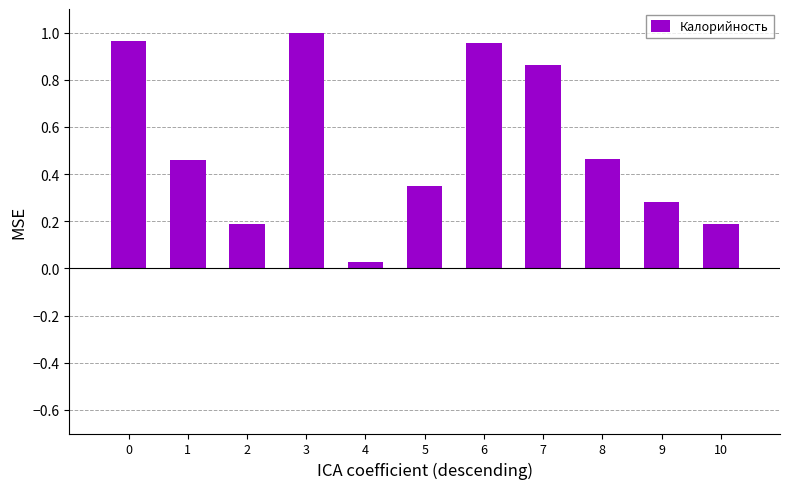

Which category has the highest value across all series?

3